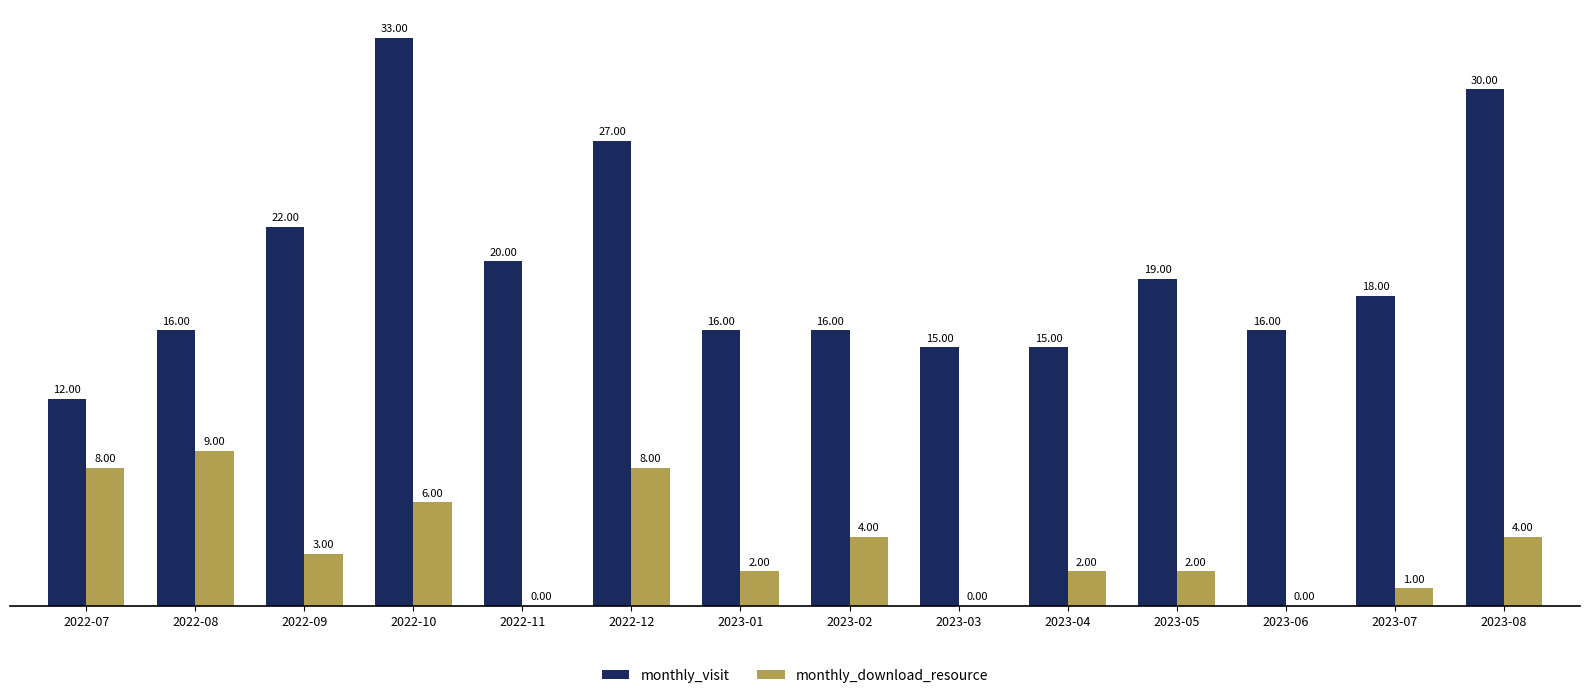

What is the sum of the monthly_visit values at 2023-07 and 2022-07?

30